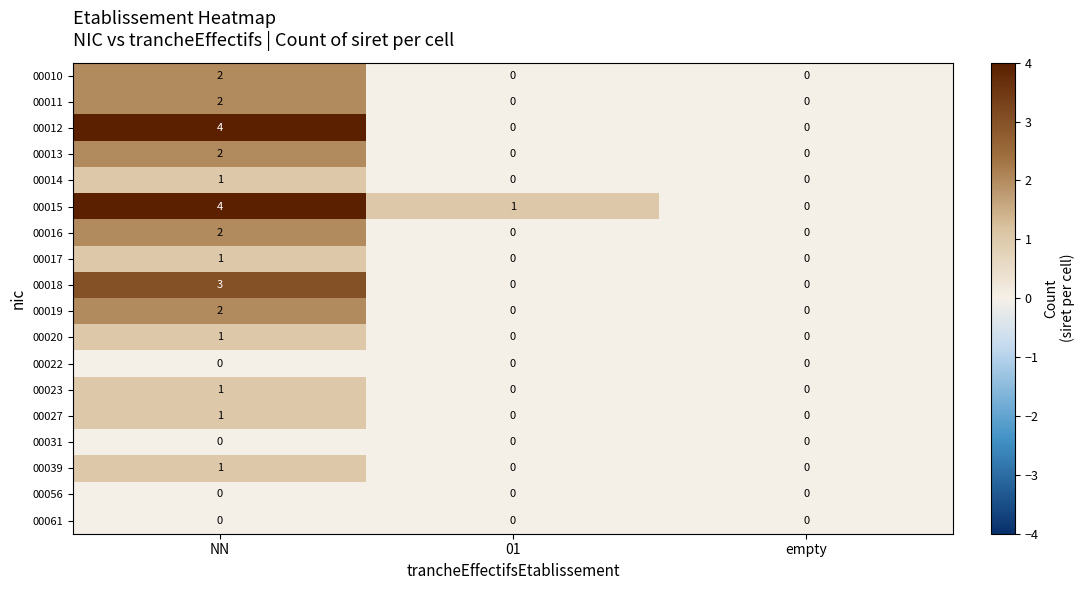

What is the maximum value shown in the chart?

4